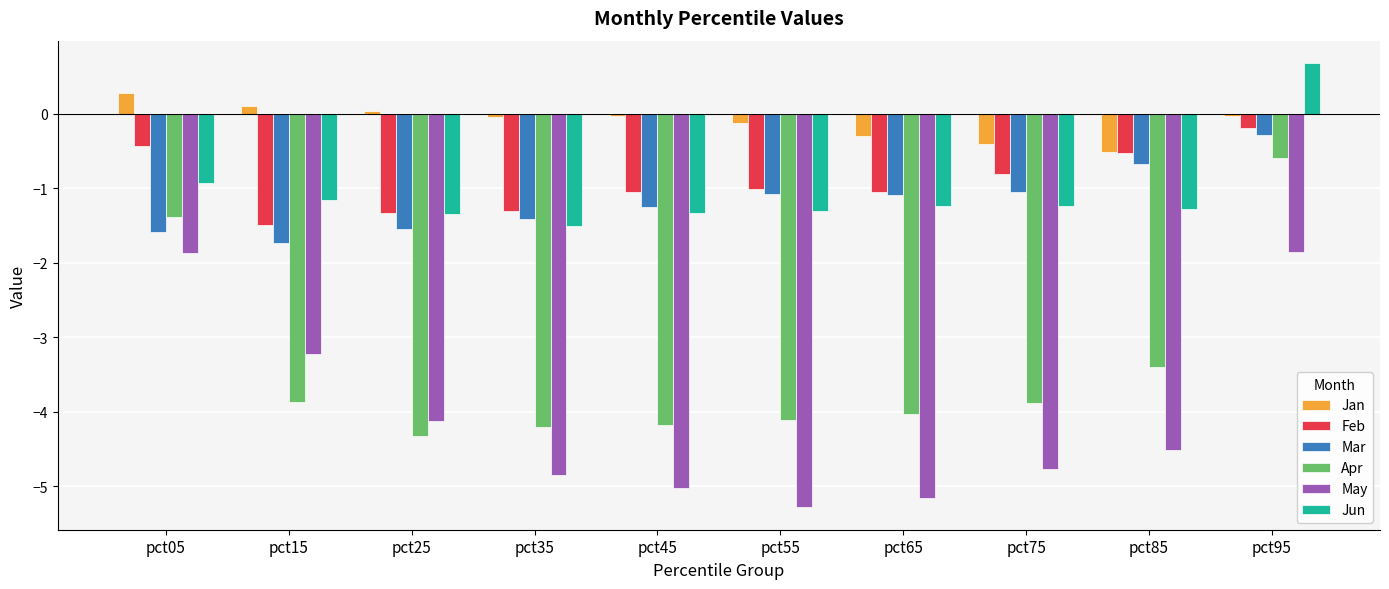

At which label does Apr first exceed -3?

pct05